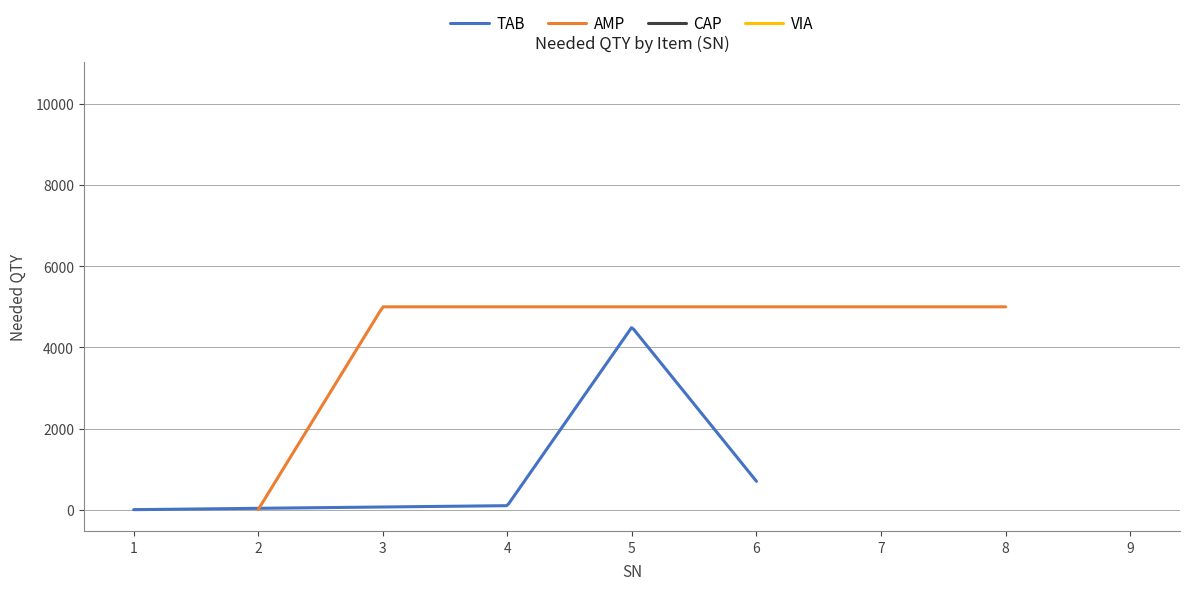

Which category has the highest value across all series?

7